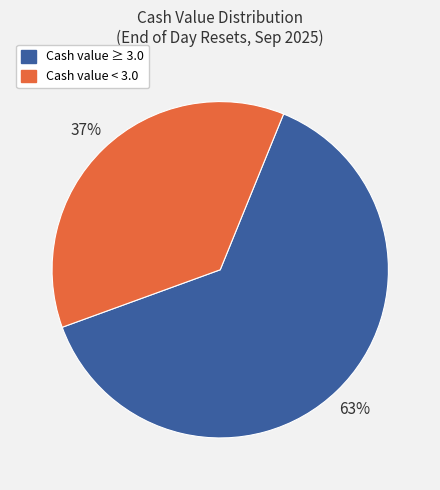

To the nearest percent, what is the average slice percentage?

50%